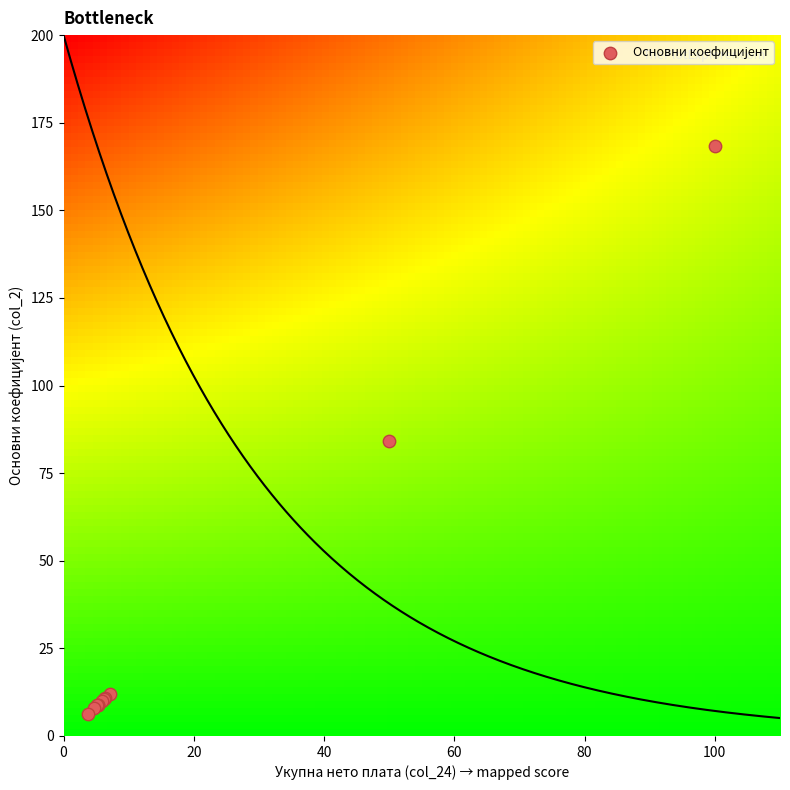

What Y value in the scatter plot is closest to 87?

84.1